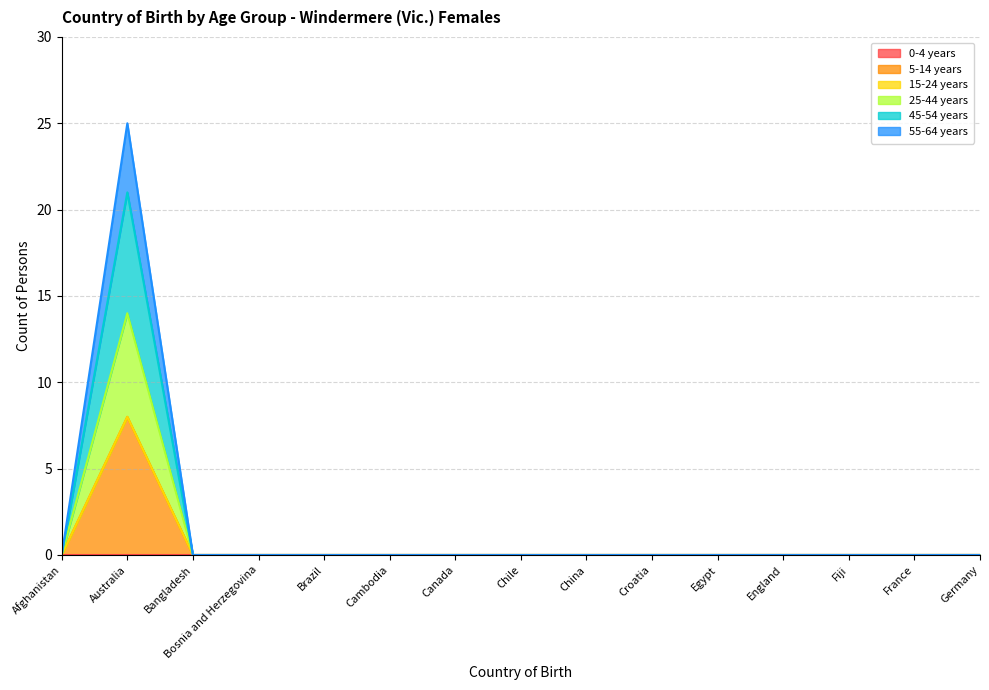

At which category does the chart reach its minimum across all series?

Afghanistan